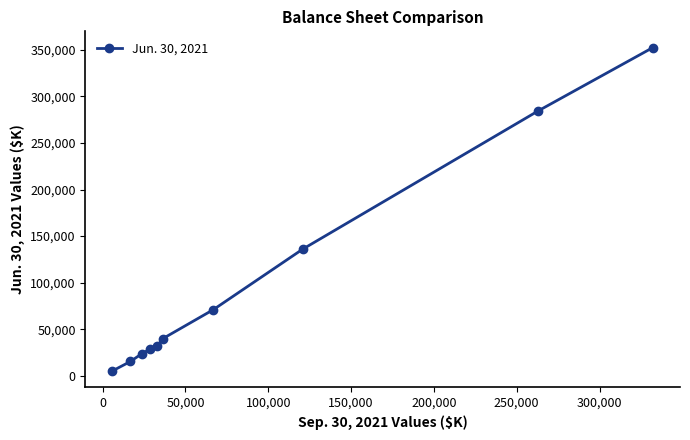

What is the maximum value shown in the chart?

352567